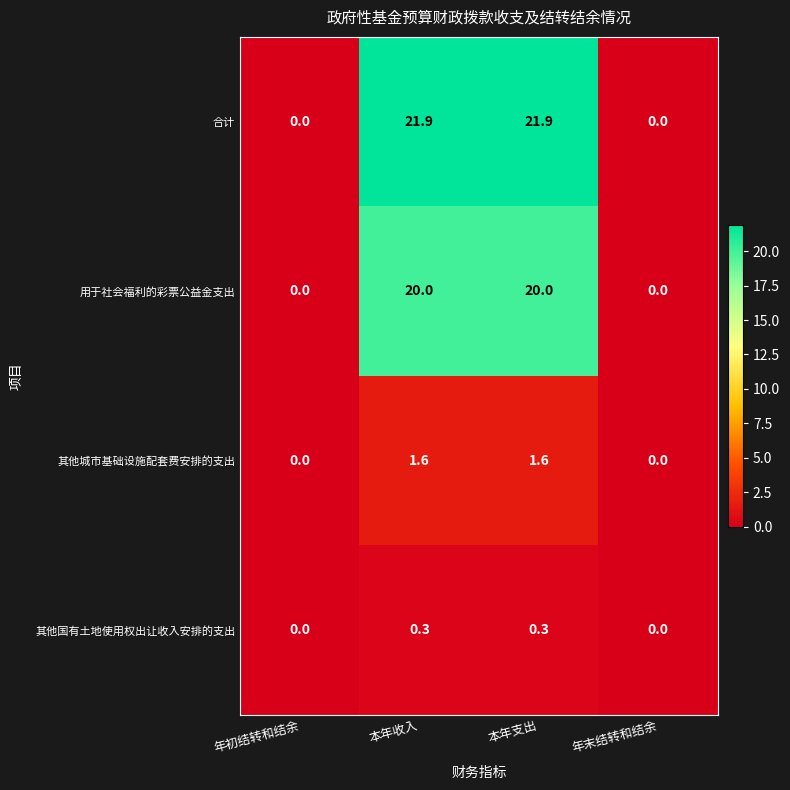

Reading left to right, extract all data points from this chart.

合计: 年初结转和结余=0.0	本年收入=21.9	本年支出=21.9	年末结转和结余=0.0
用于社会福利的彩票公益金支出: 年初结转和结余=0.0	本年收入=20.0	本年支出=20.0	年末结转和结余=0.0
其他城市基础设施配套费安排的支出: 年初结转和结余=0.0	本年收入=1.6	本年支出=1.6	年末结转和结余=0.0
其他国有土地使用权出让收入安排的支出: 年初结转和结余=0.0	本年收入=0.3	本年支出=0.3	年末结转和结余=0.0